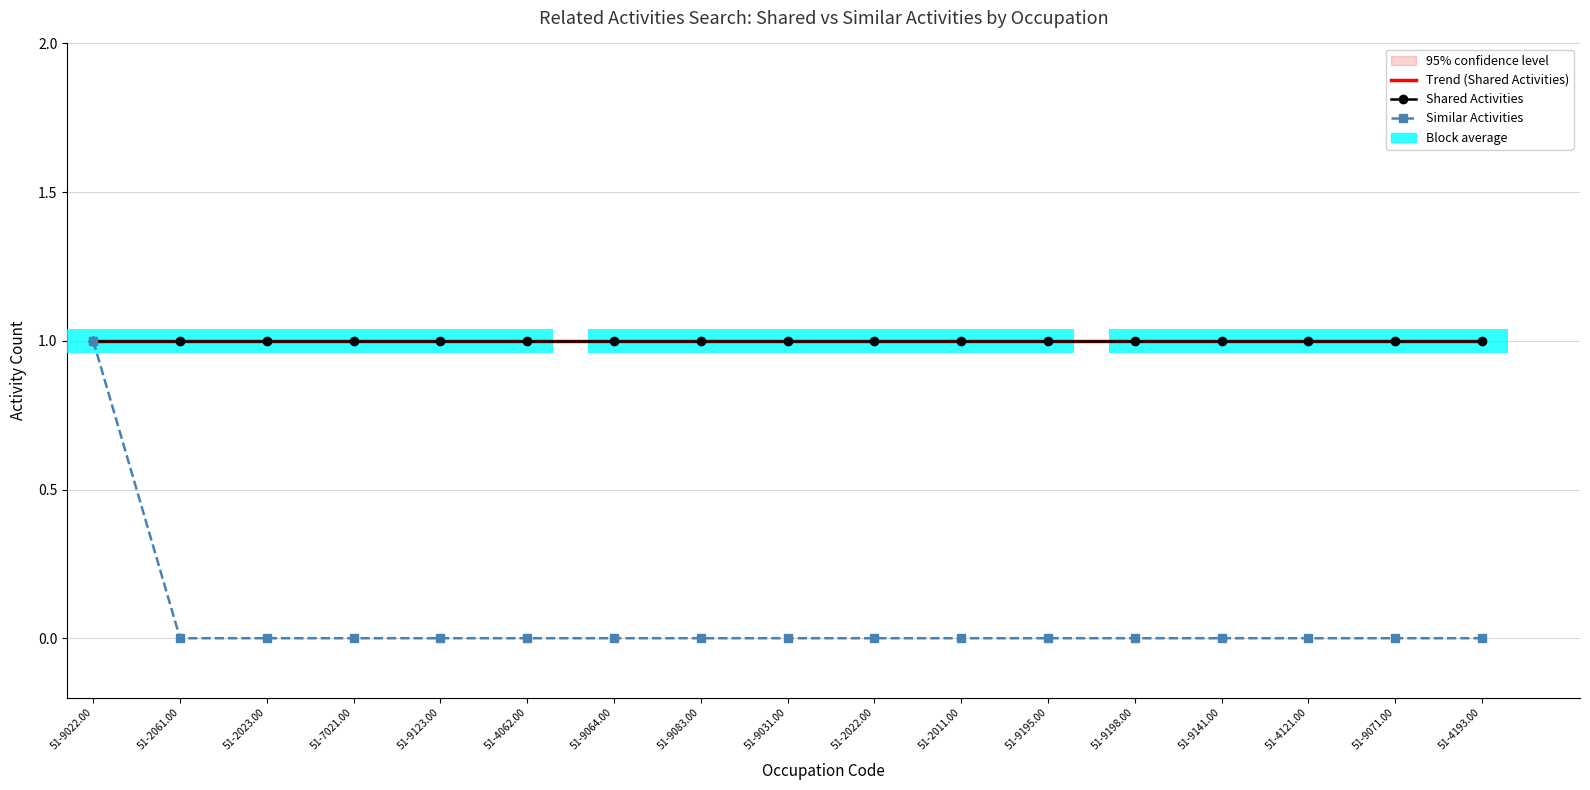

What position from the left is 51-2061.00?

2